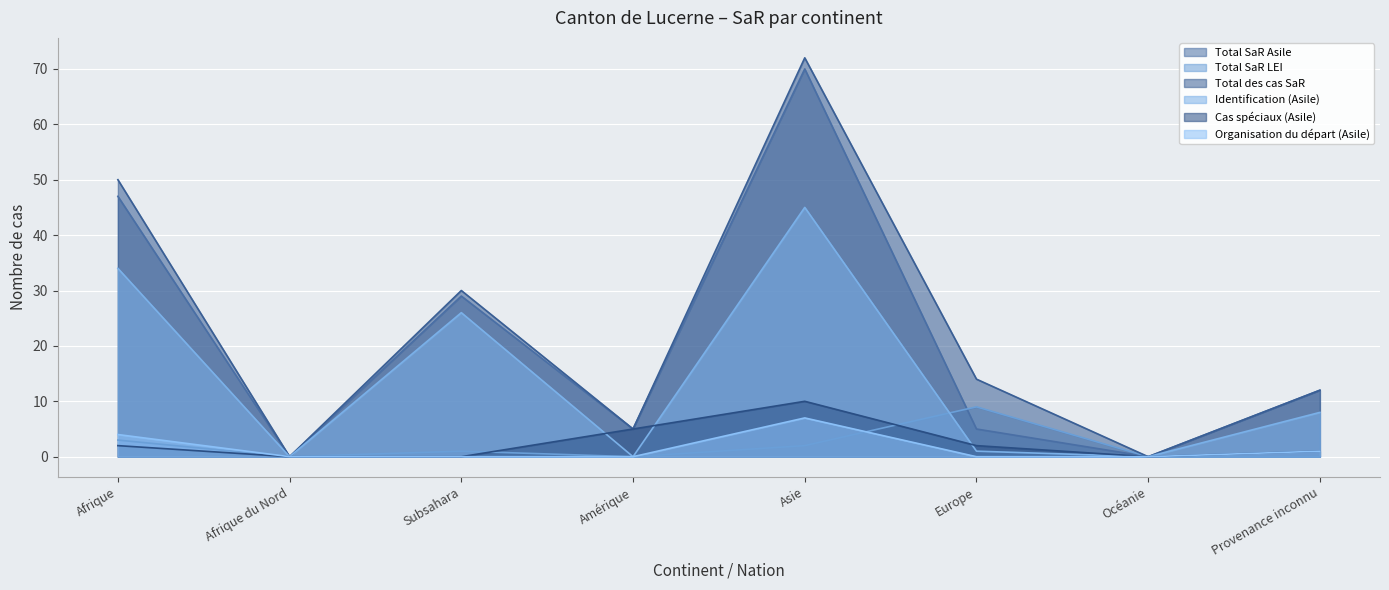

The Cas spéciaux (Asile) series shows 3 at Amérique. True or false?

False